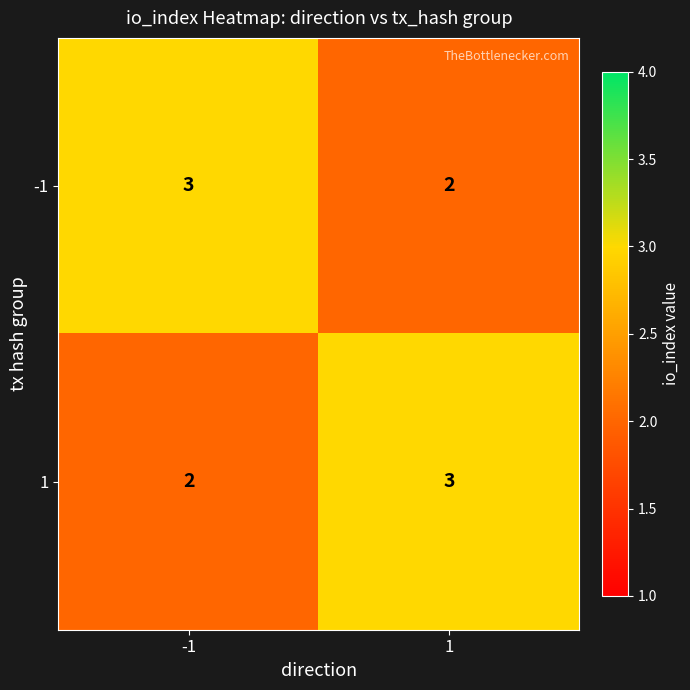

What is the maximum value shown in the chart?

3